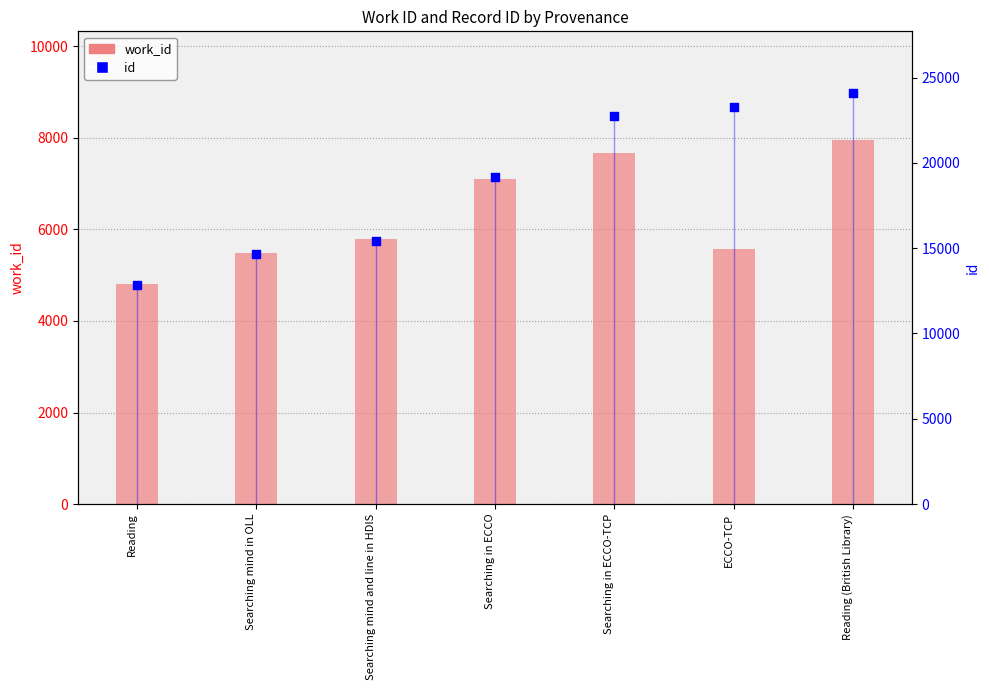

Which series has the largest Y range (max minus min)?

id